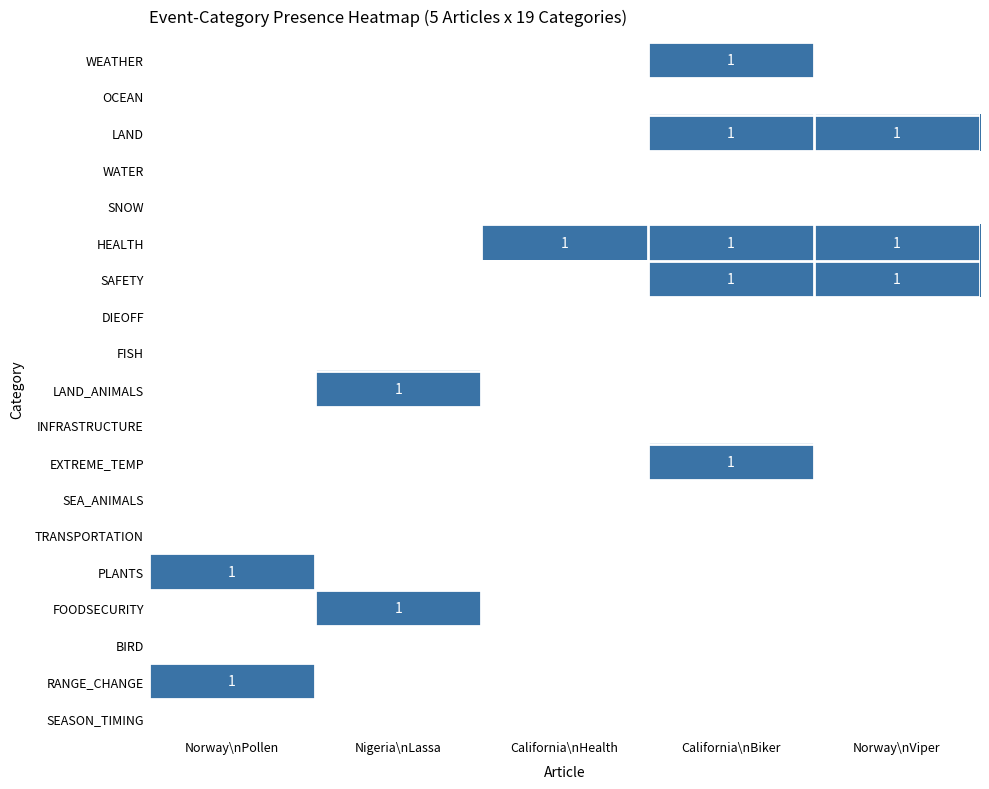

Rank the series by their maximum value, from lowest to highest.

WEATHER, OCEAN, LAND, WATER, SNOW, HEALTH, SAFETY, DIEOFF, FISH, LAND_ANIMALS, INFRASTRUCTURE, EXTREME_TEMP, SEA_ANIMALS, TRANSPORTATION, PLANTS, FOODSECURITY, BIRD, RANGE_CHANGE, SEASON_TIMING